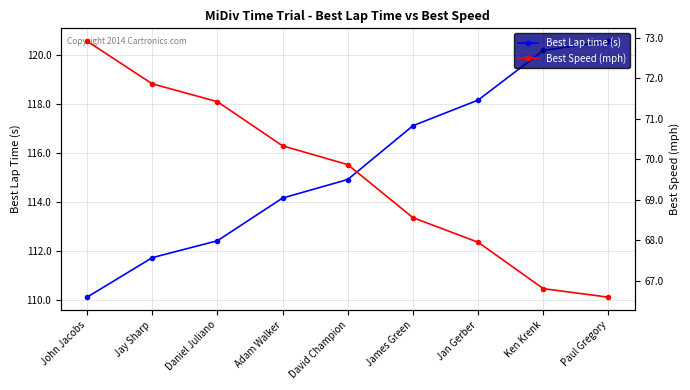

Where does the Best Lap time (s) series first go above 114?

Adam Walker